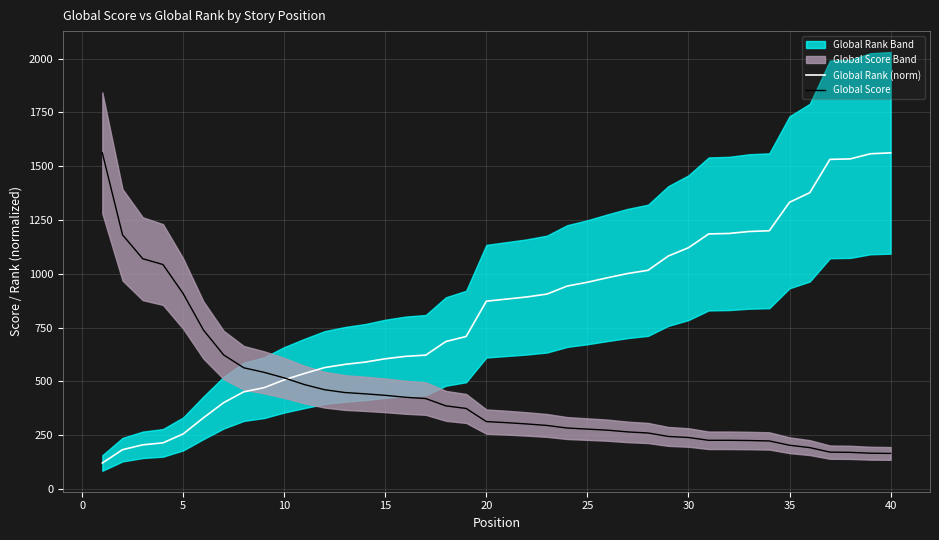

The value of Global Rank (norm) at 5 is 440.5. True or false?

False